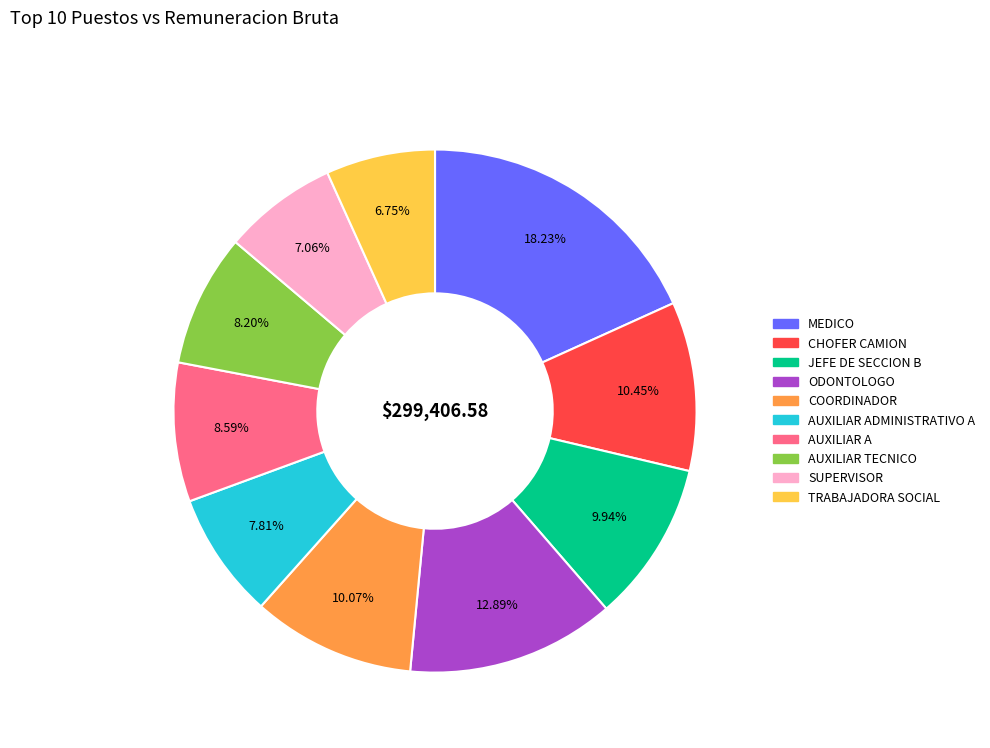

Is there any slice that represents more than half of the pie?

No